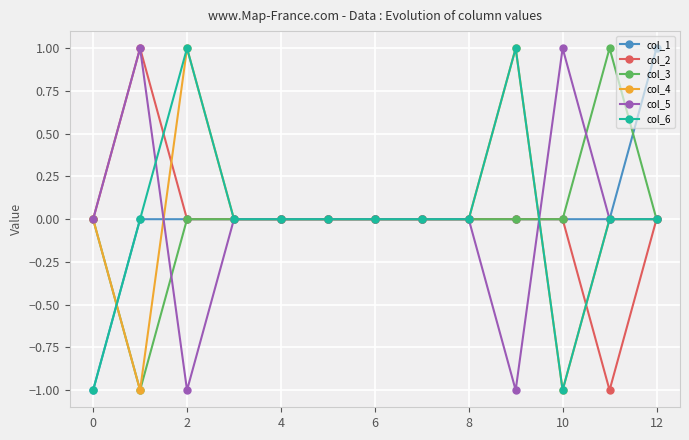

True or false: col_6 has more than 1 points higher than both neighbors.

True